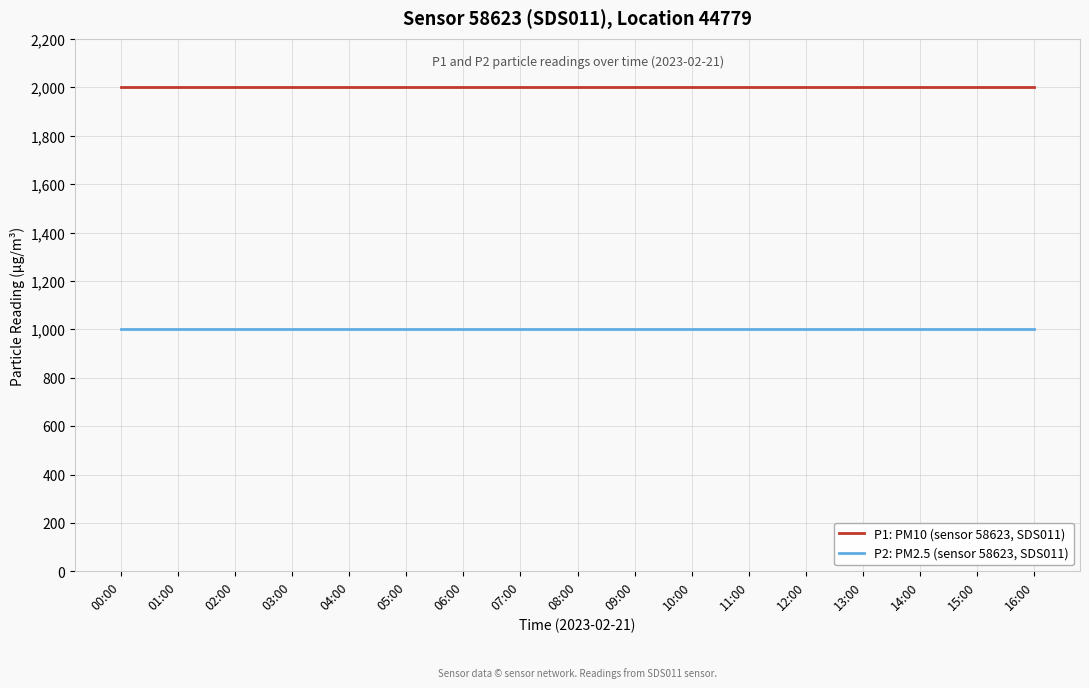

What is the sum of the P1: PM10 (sensor 58623, SDS011) values at 02:00 and 08:00?

3999.8